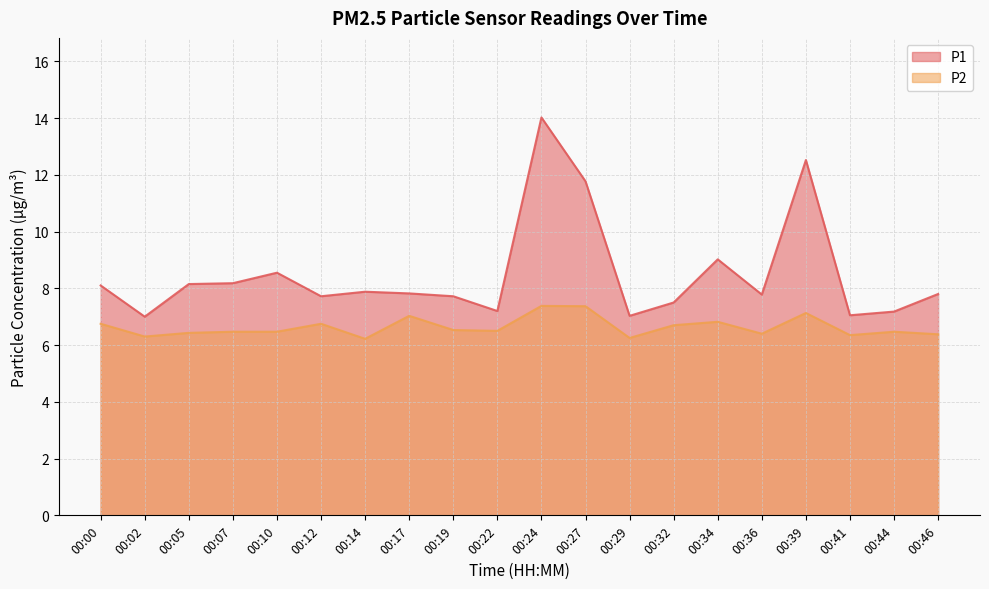

What is the value of the P1 point at the 18th from the left?

7.0